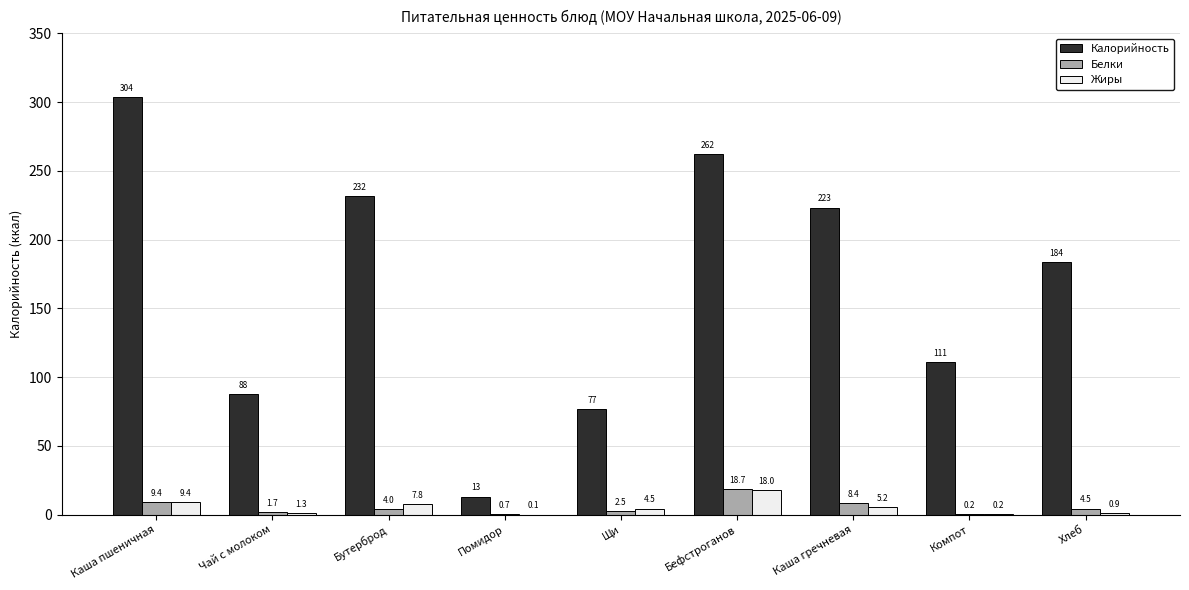

True or false: Калорийность has a value of 56.7 at Хлеб.

False